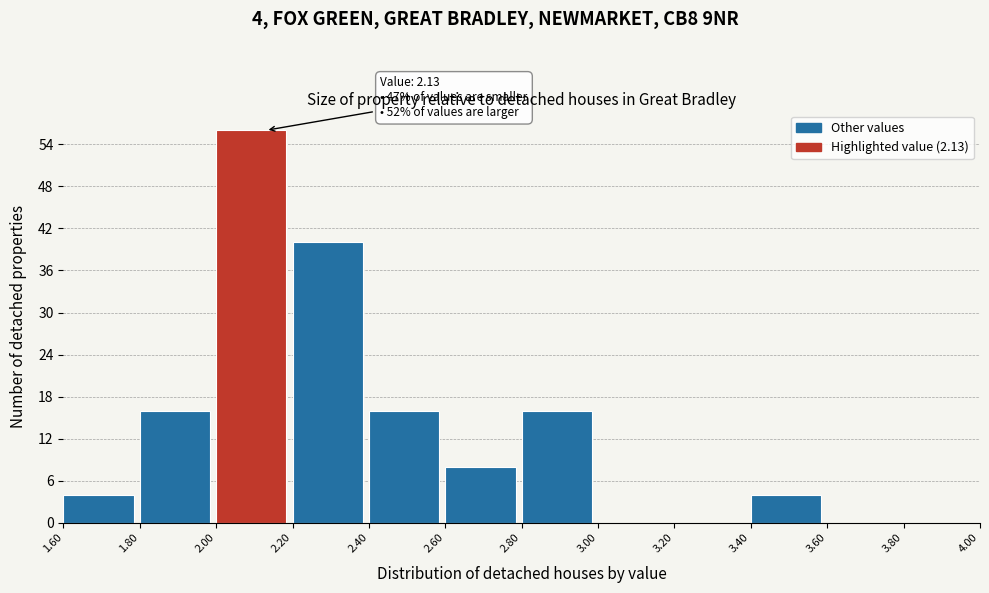

Over which range of the x-axis is the bar tallest?

2.00 to 2.20